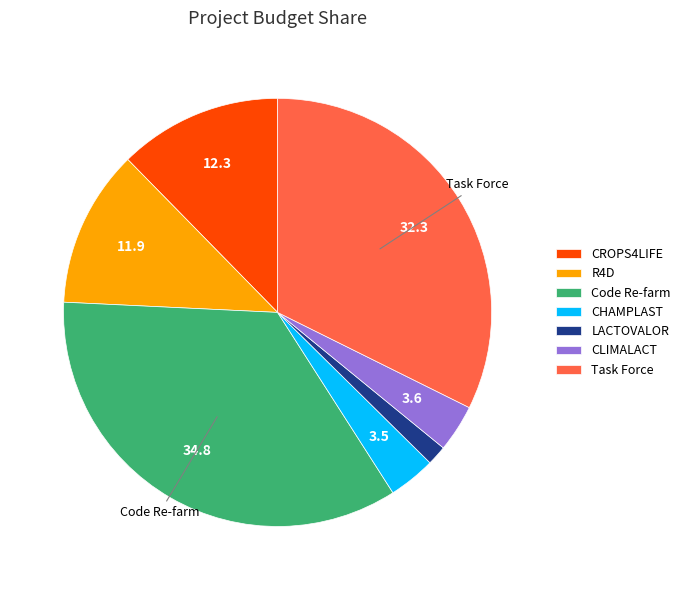

True or false: R4D accounts for 20% of the total.

False